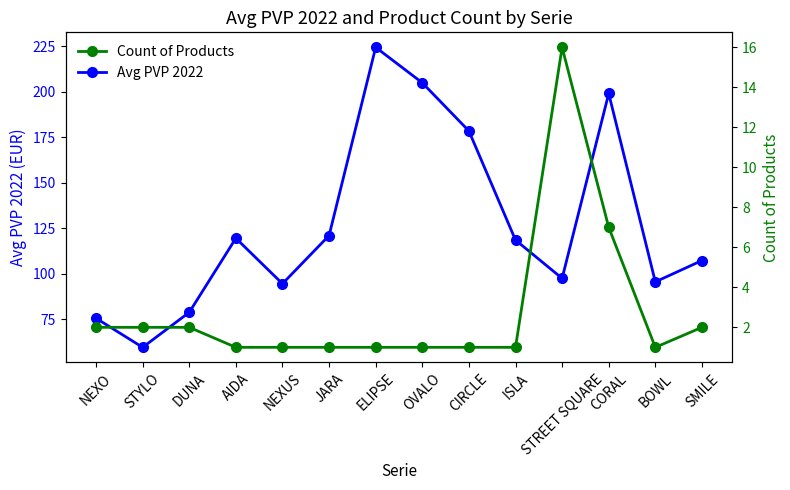

True or false: Avg PVP 2022 and Count of Products intersect in this chart.

False